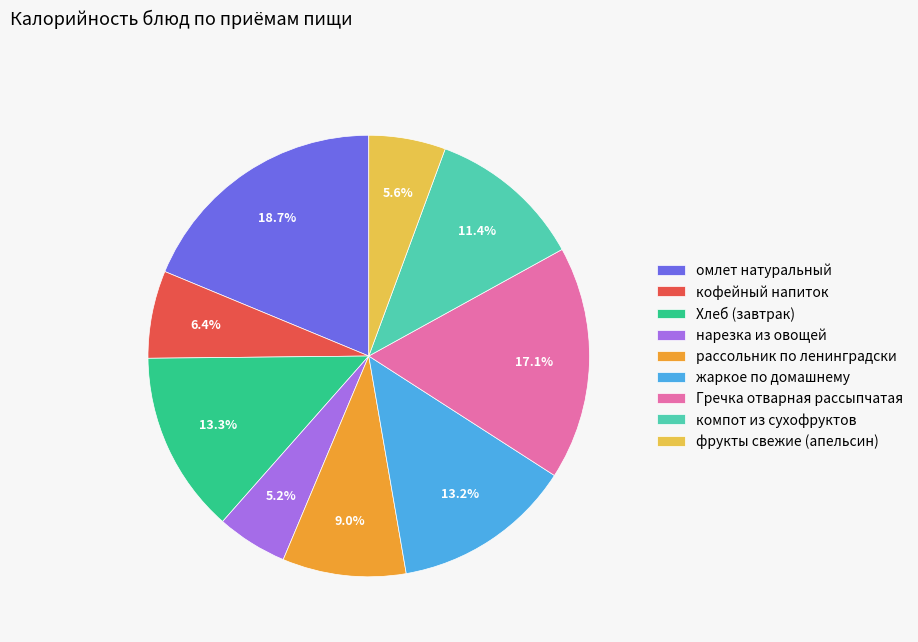

How many slices are in this pie chart?

9